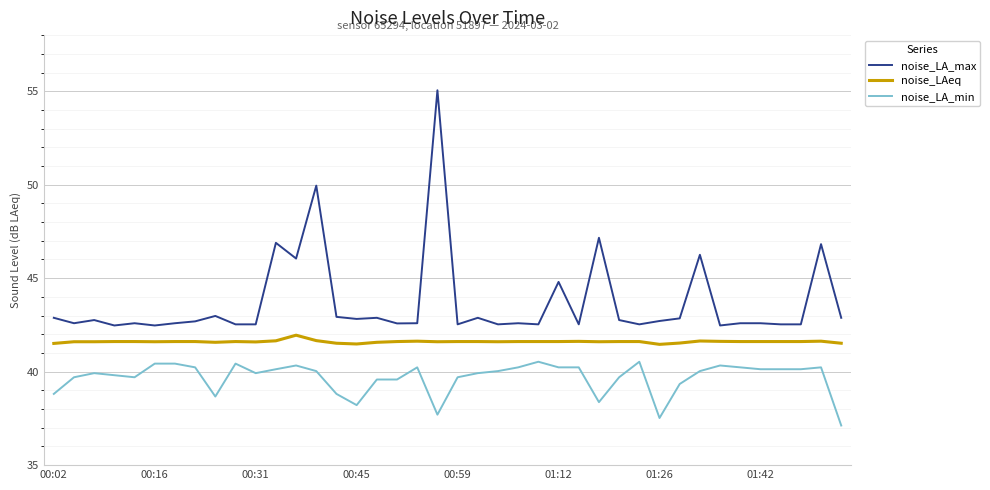

What is the lowest value of the noise_LAeq series?

41.5